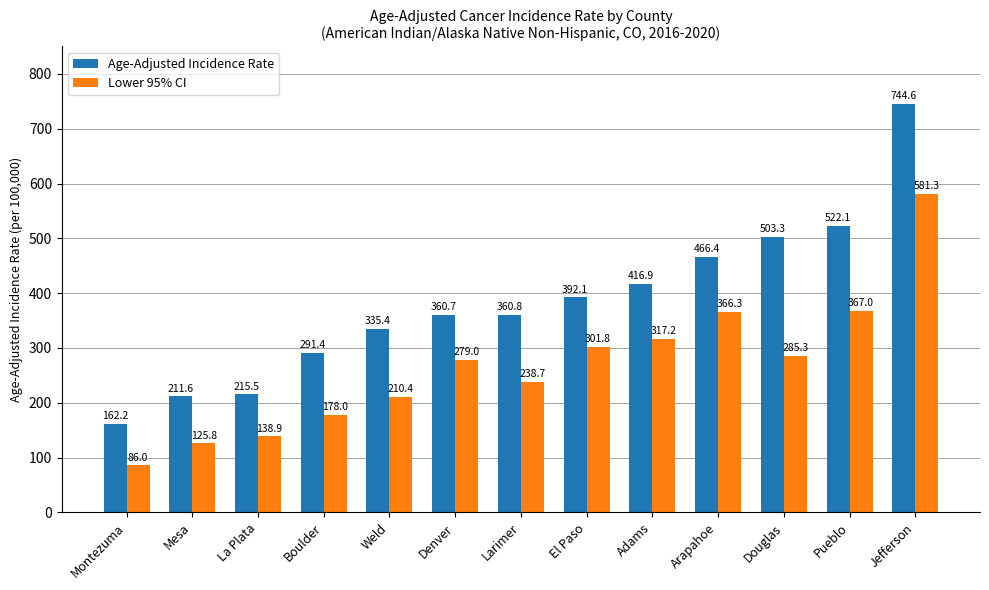

What is the total value across all series at Arapahoe?

832.7